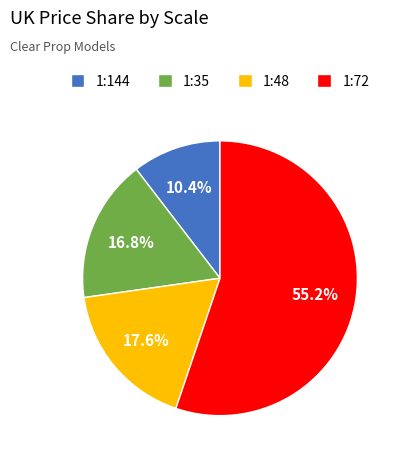

Between 1:35 and 1:72, which is larger?

1:72